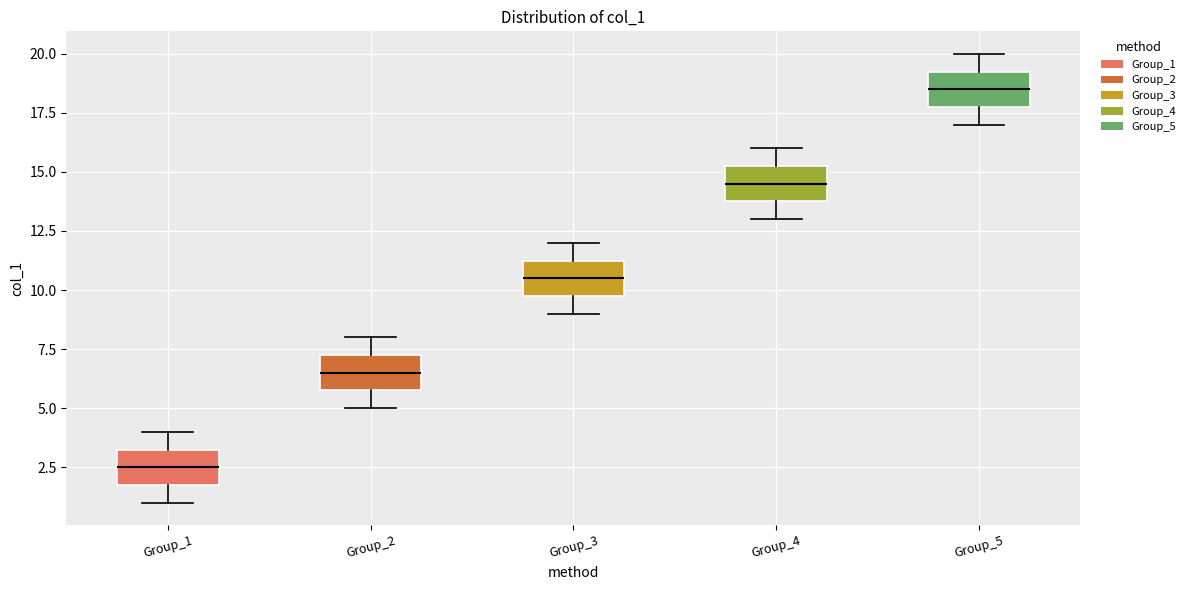

Where does the lower whisker of the box for Group_5 end on the y-axis? The values are not printed on the chart, so give them approximately, as read against the axis.

17.0